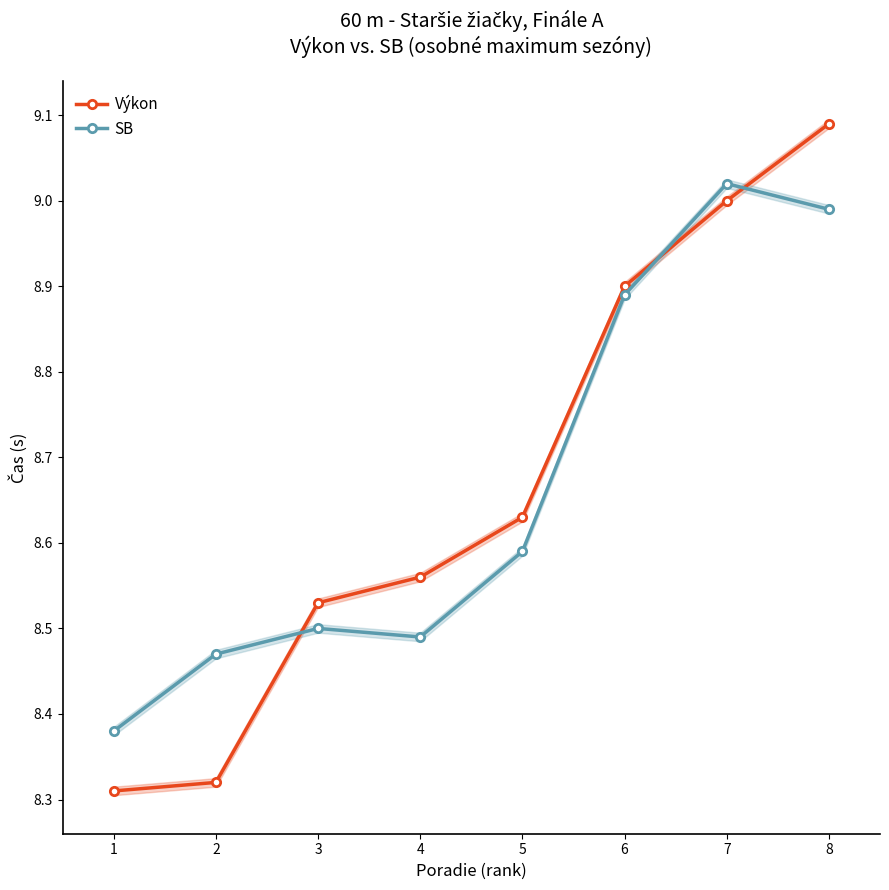

What is the minimum value for Výkon?

8.3